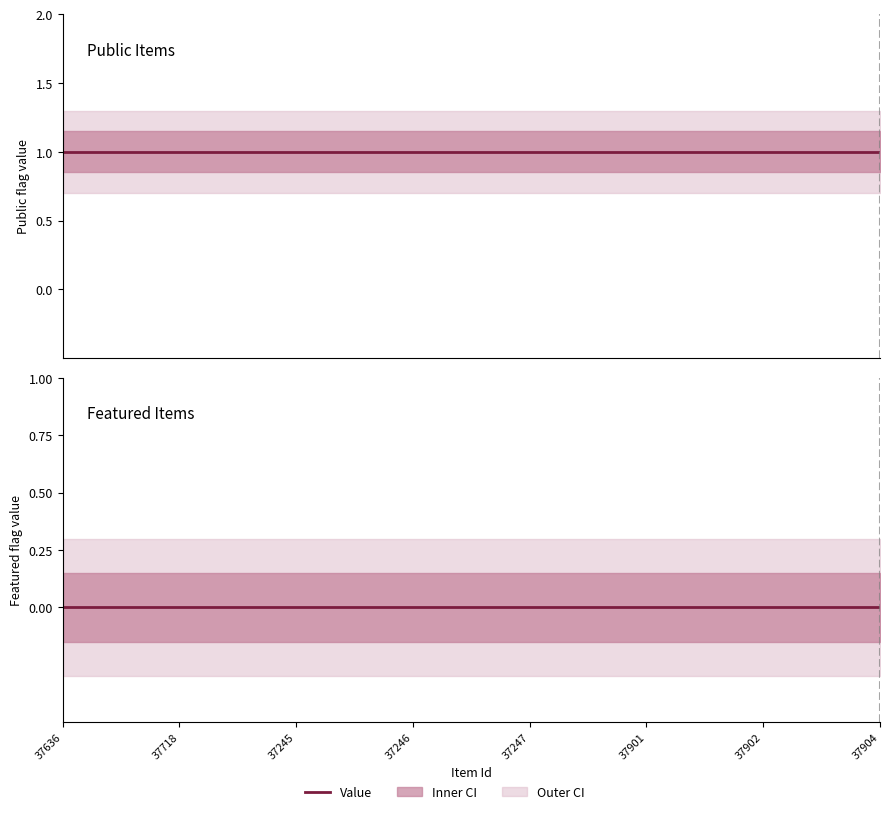

Which category has the highest value in the featured series?

37636